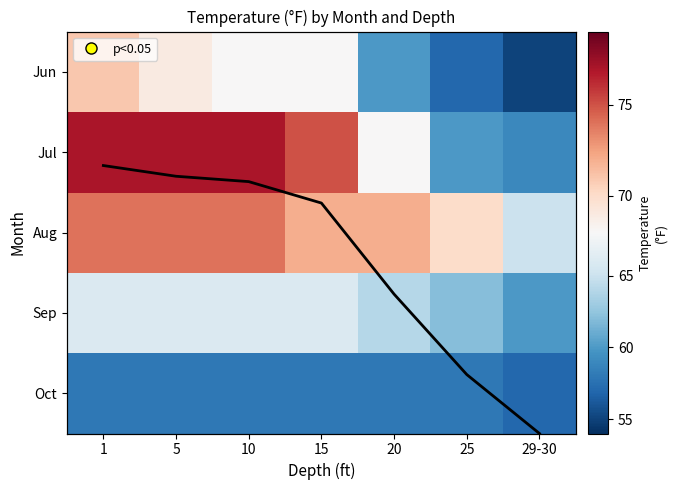

True or false: Oct has a value of 34.7 at 20.

False